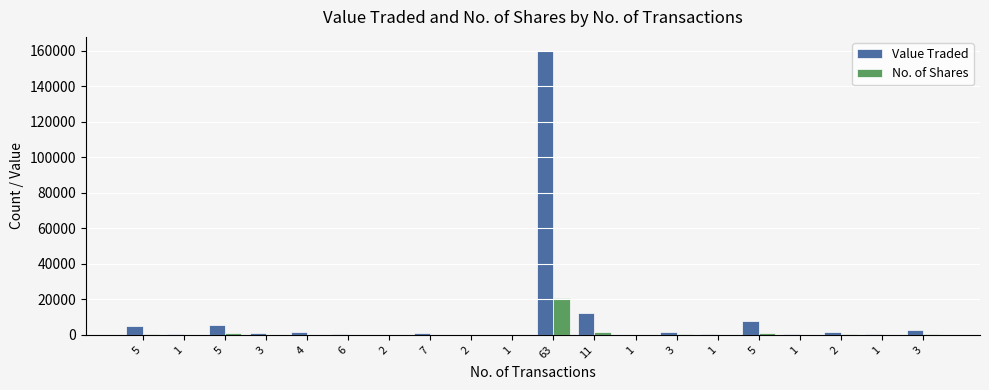

Which series has the largest total across all categories?

Value Traded